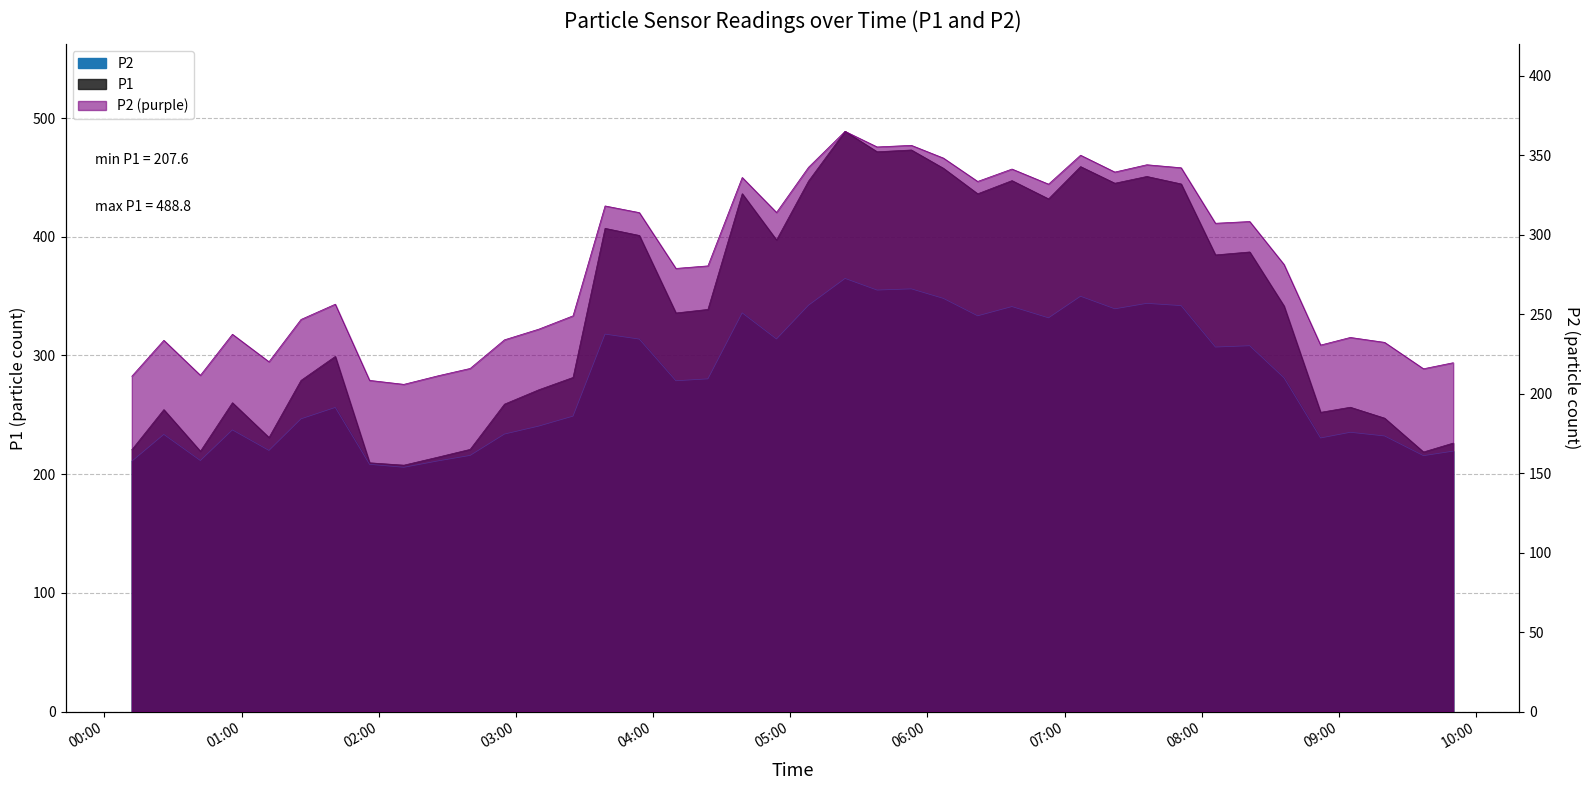

Is it true that P1 equals 260.2 at 2020/04/11 00:56?

True